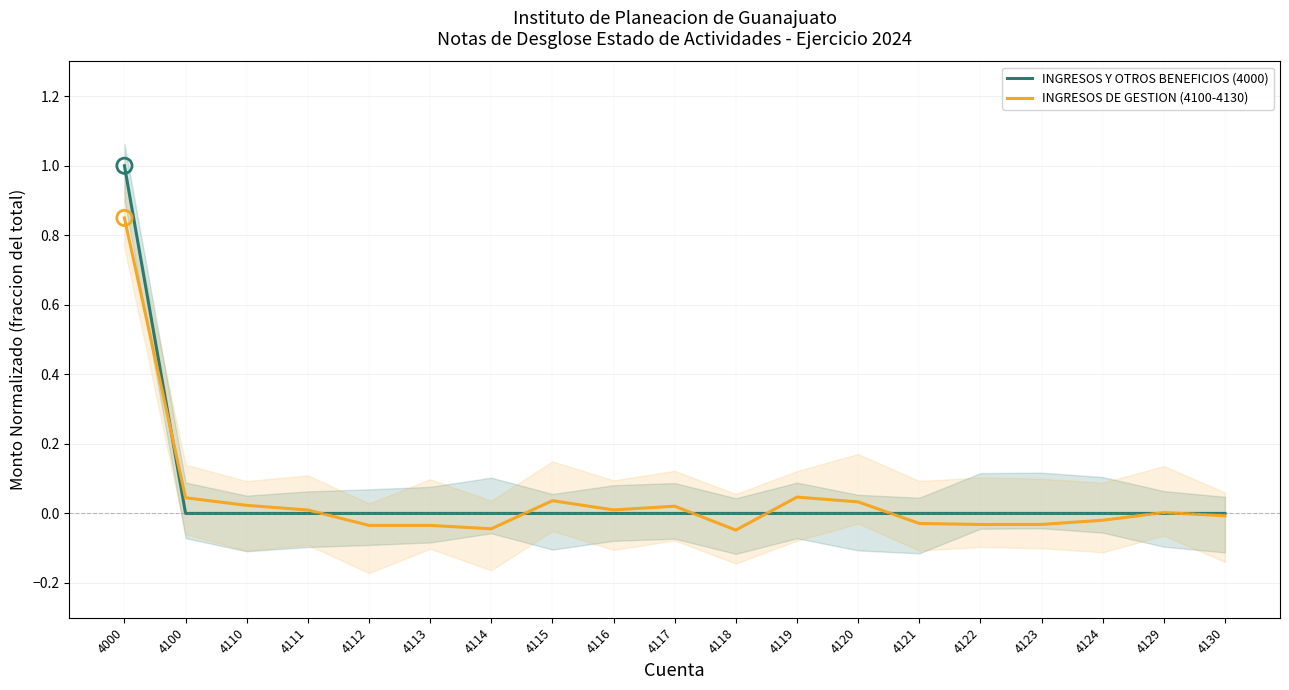

Is the value of INGRESOS Y OTROS BENEFICIOS (4000) at 4113 greater than the value of INGRESOS DE GESTION (4100-4130) at 4118?

Yes